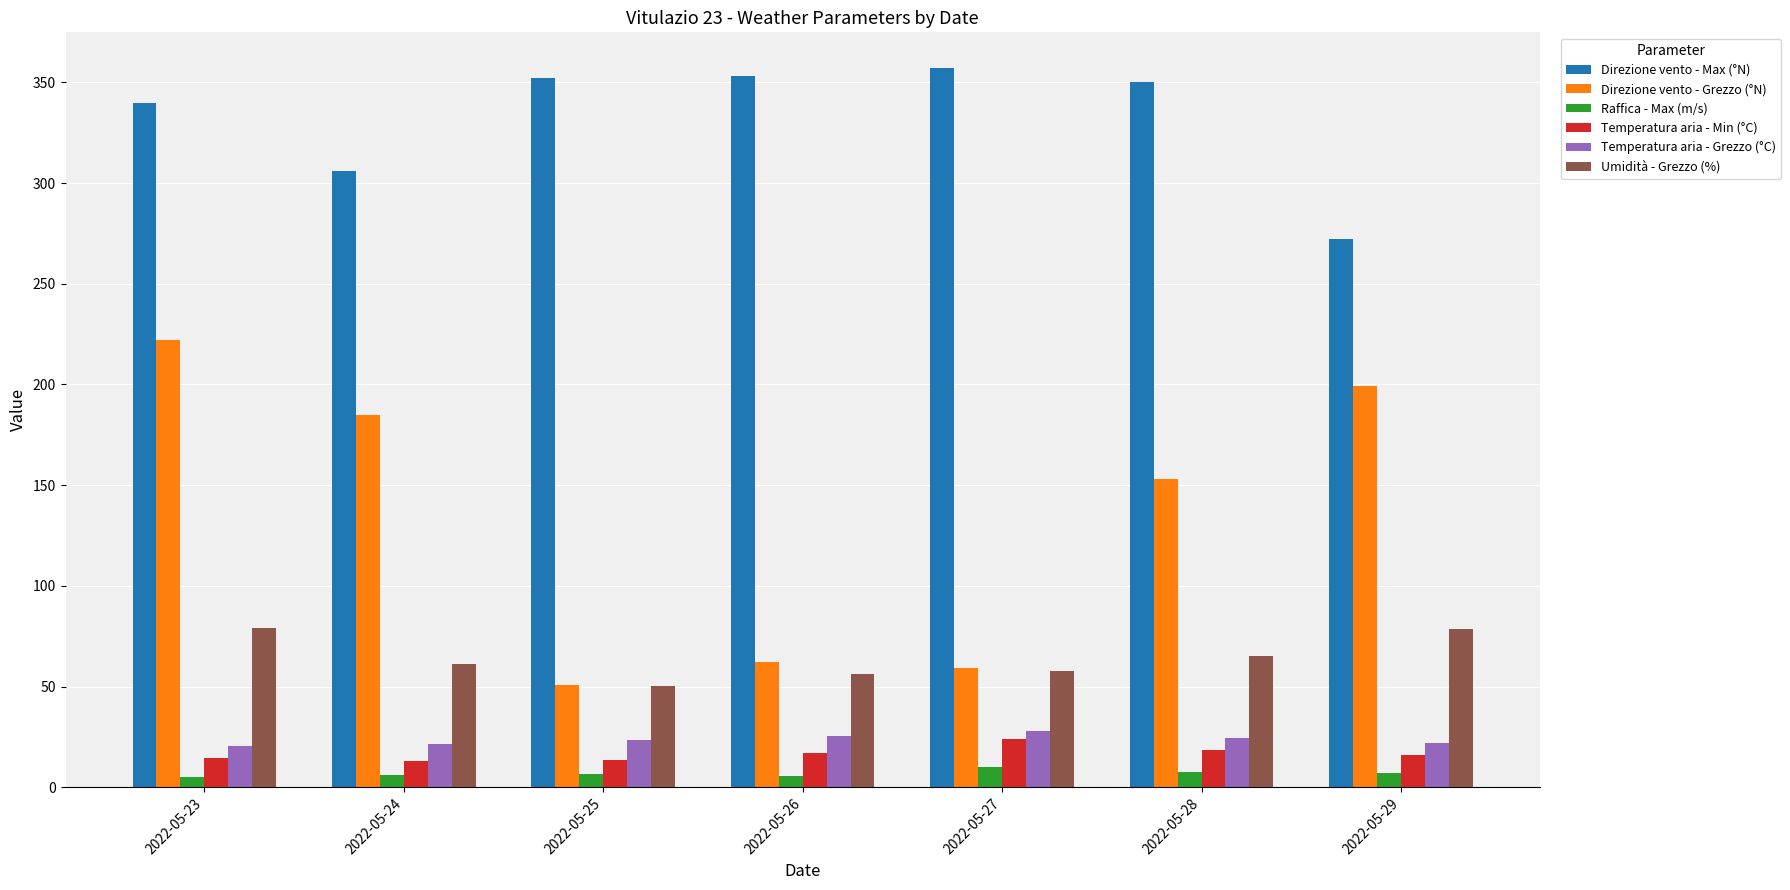

What is the approximate value of Direzione vento - Max (°N) at 2022-05-28?

350.0